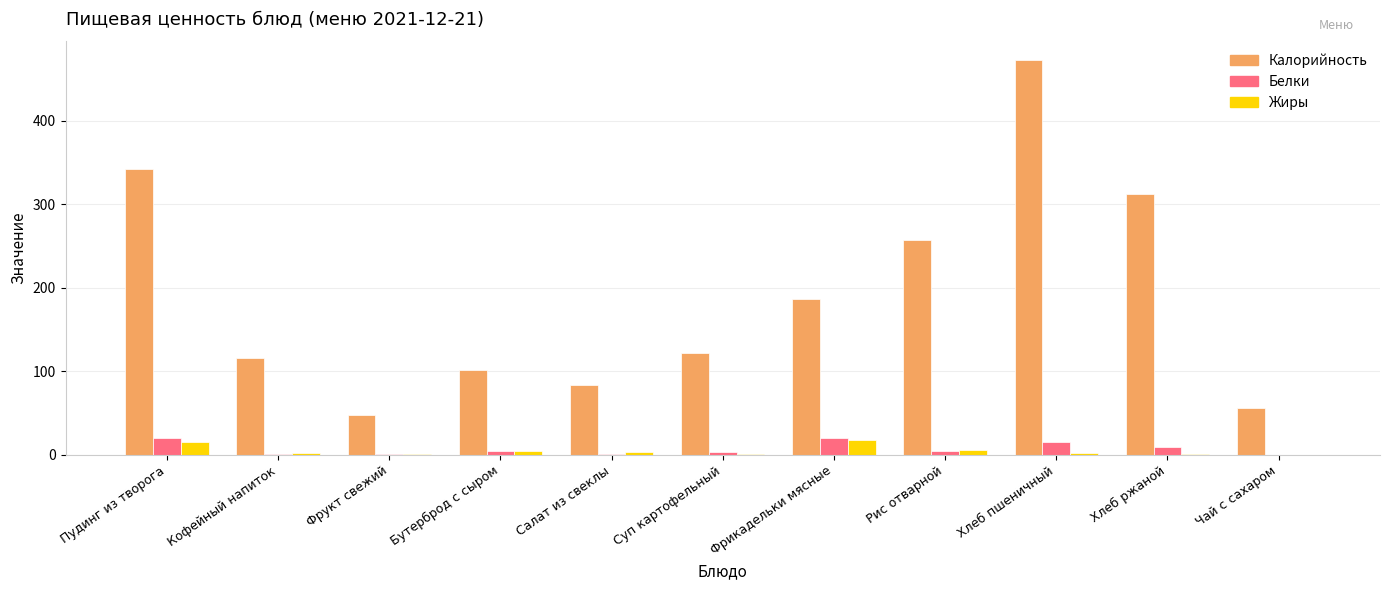

What is the greatest value displayed?

472.0